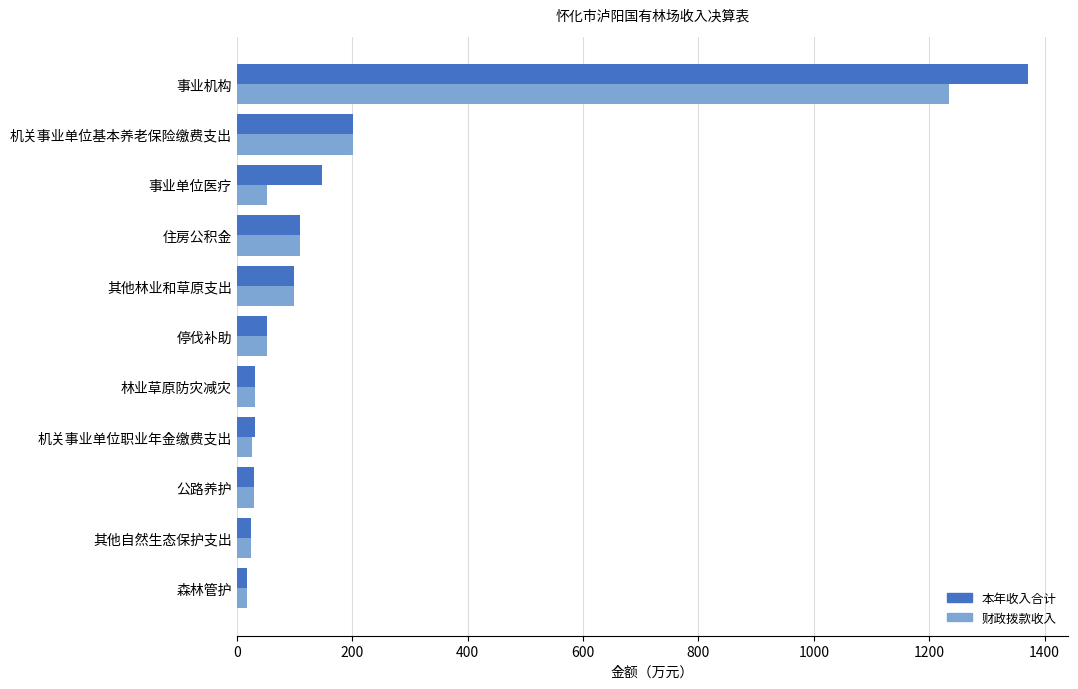

What is the difference between the second highest and minimum values in the 财政拨款收入 series?

185.1